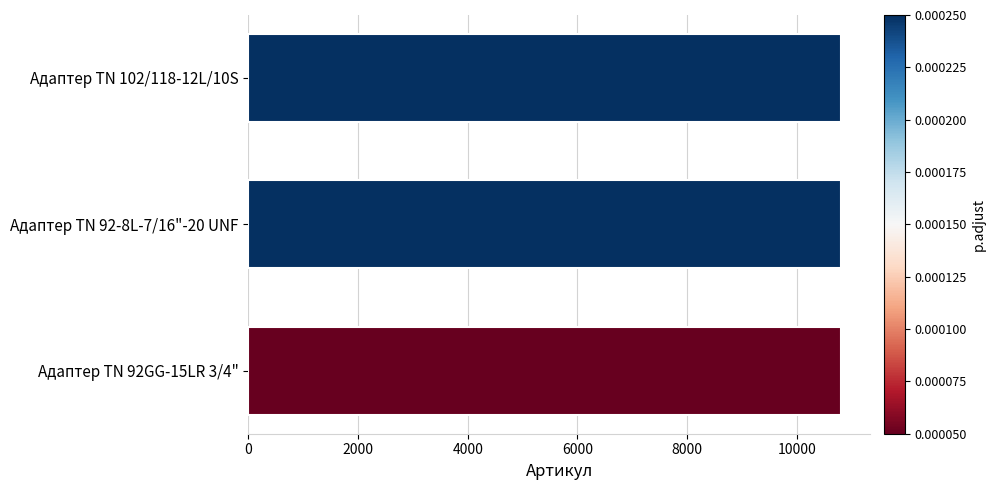

Is it true that the value at Адаптер TN 92-8L-7/16"-20 UNF is 17903?

False